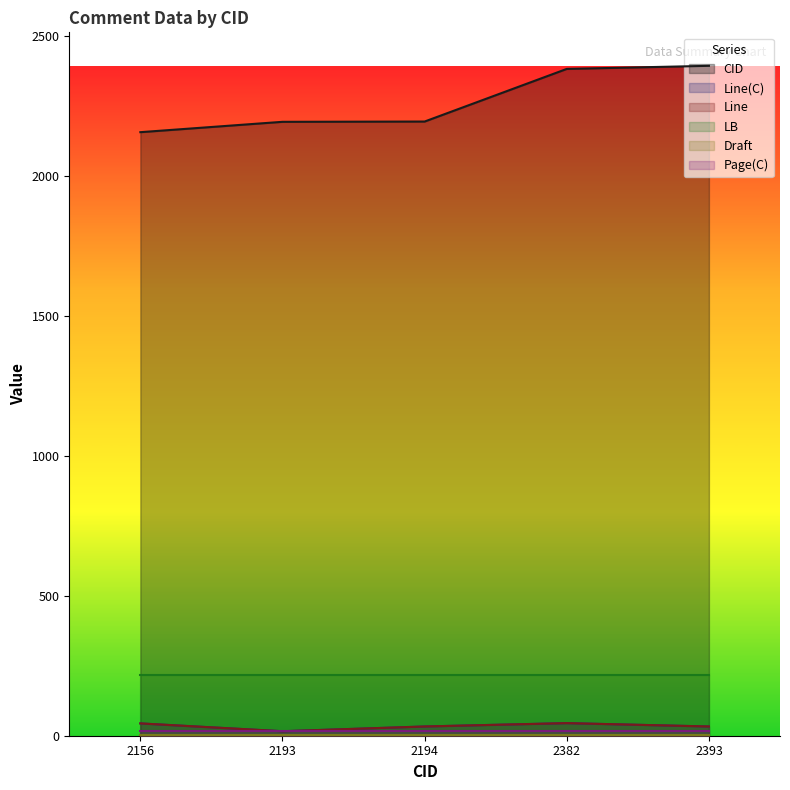

What value does the Line series have at 2156, to the nearest 5?

45